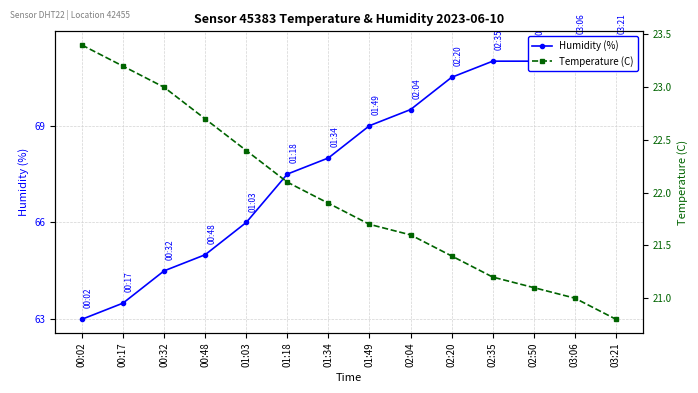

Reading right to left, list all the values displayed in this chart.

Humidity (%): 03:21=71.5	03:06=71.5	02:50=71.0	02:35=71.0	02:20=70.5	02:04=69.5	01:49=69.0	01:34=68.0	01:18=67.5	01:03=66.0	00:48=65.0	00:32=64.5	00:17=63.5	00:02=63.0
Temperature (C): 03:21=20.8	03:06=21.0	02:50=21.1	02:35=21.2	02:20=21.4	02:04=21.6	01:49=21.7	01:34=21.9	01:18=22.1	01:03=22.4	00:48=22.7	00:32=23.0	00:17=23.2	00:02=23.4